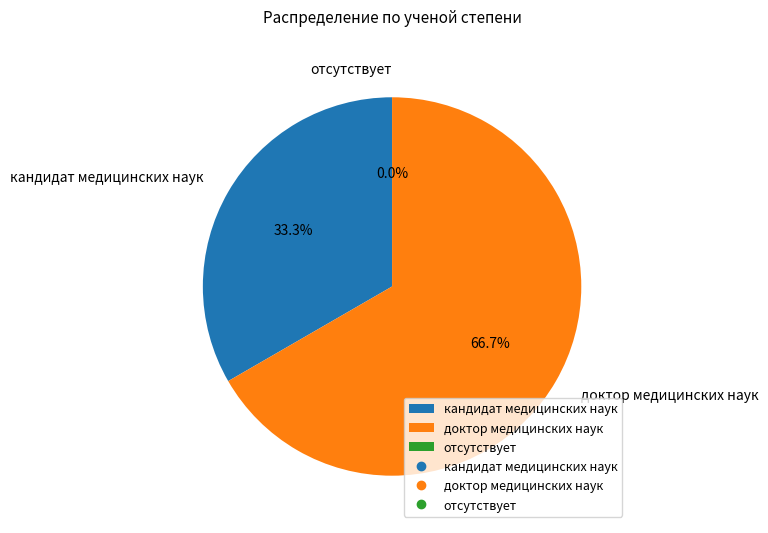

What percentage is NOT represented by отсутствует?

100.0%